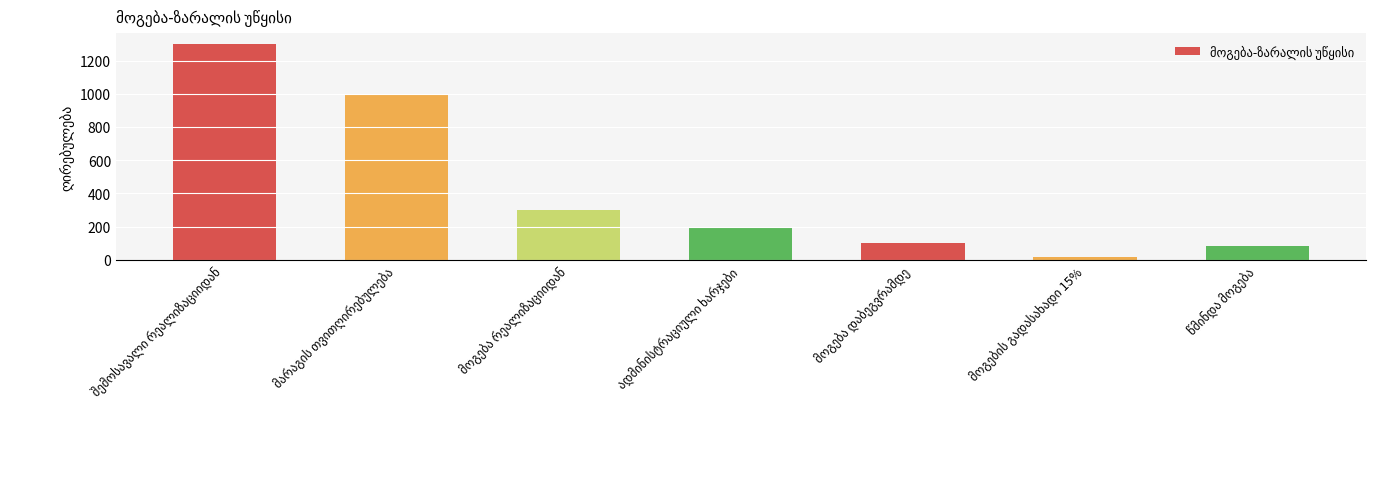

What is the greatest value displayed?

1300